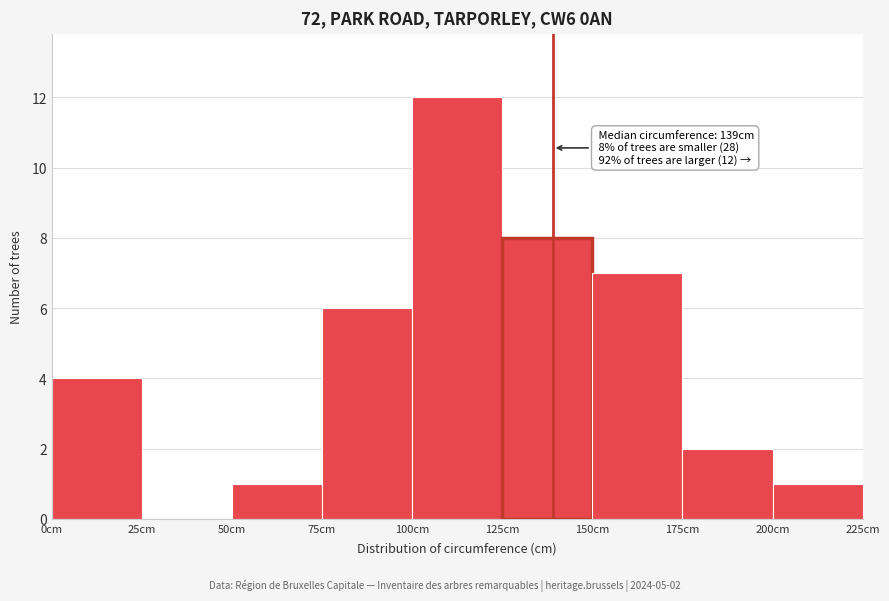

Which range on the x-axis has the tallest bar?

100 to 125